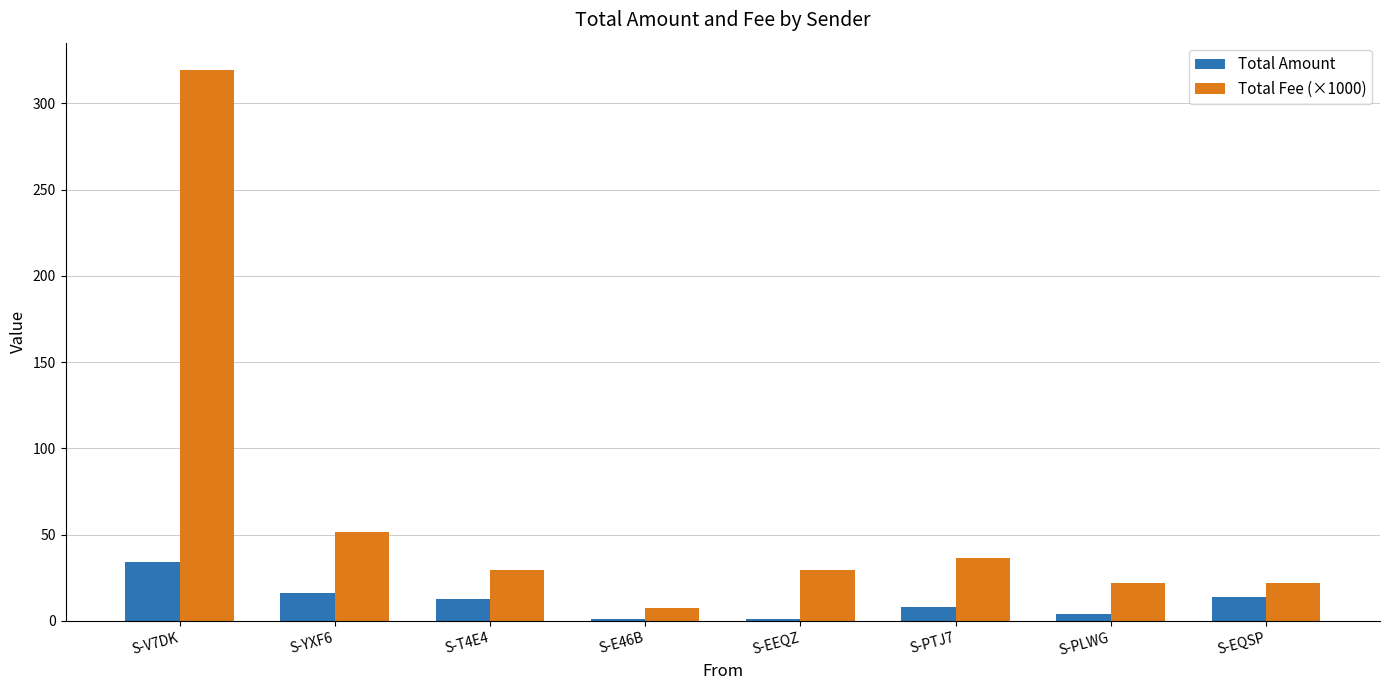

Which category has the highest value in the Total Fee (×1000) series?

S-V7DK